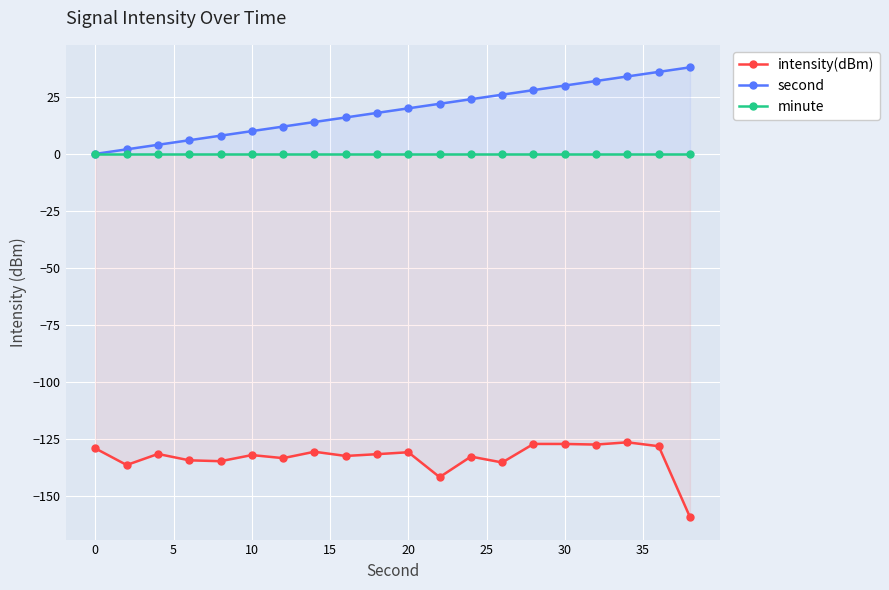

What is the minimum value shown in the chart?

-159.4